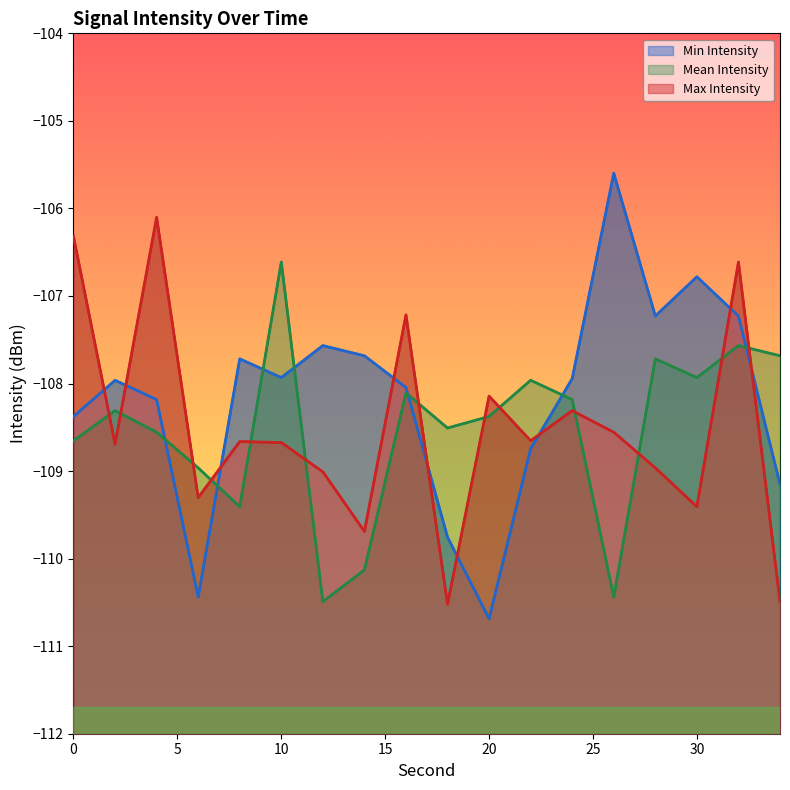

How many series are shown in this chart?

3